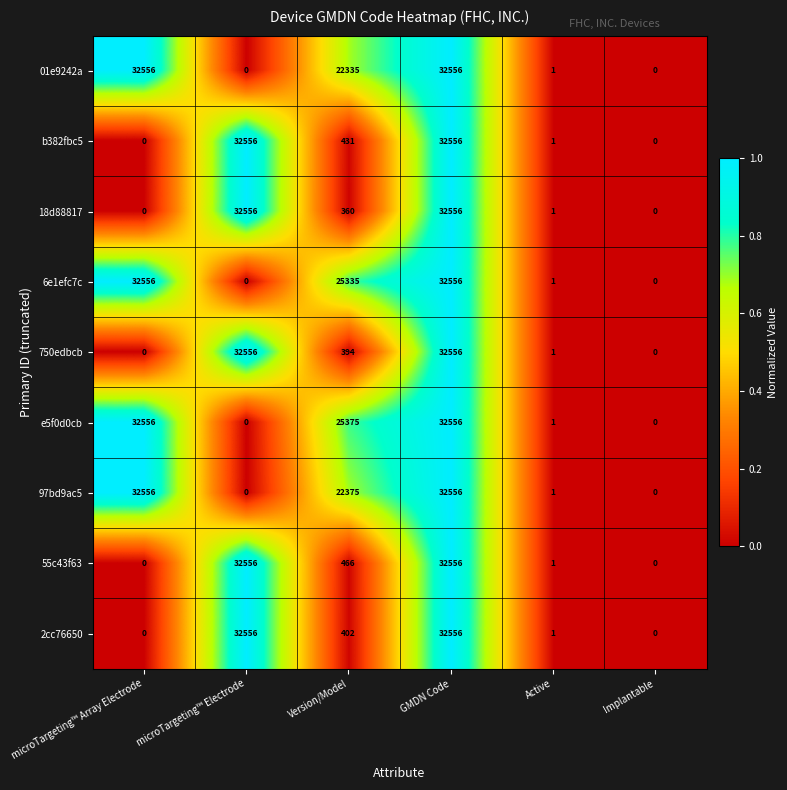

What is the greatest value displayed?

32556